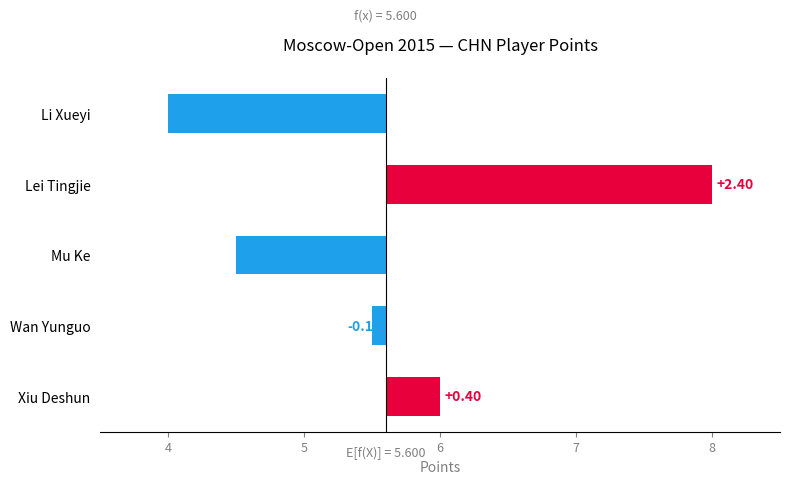

What is the change in value from Mu Ke to Li Xueyi?

-0.5